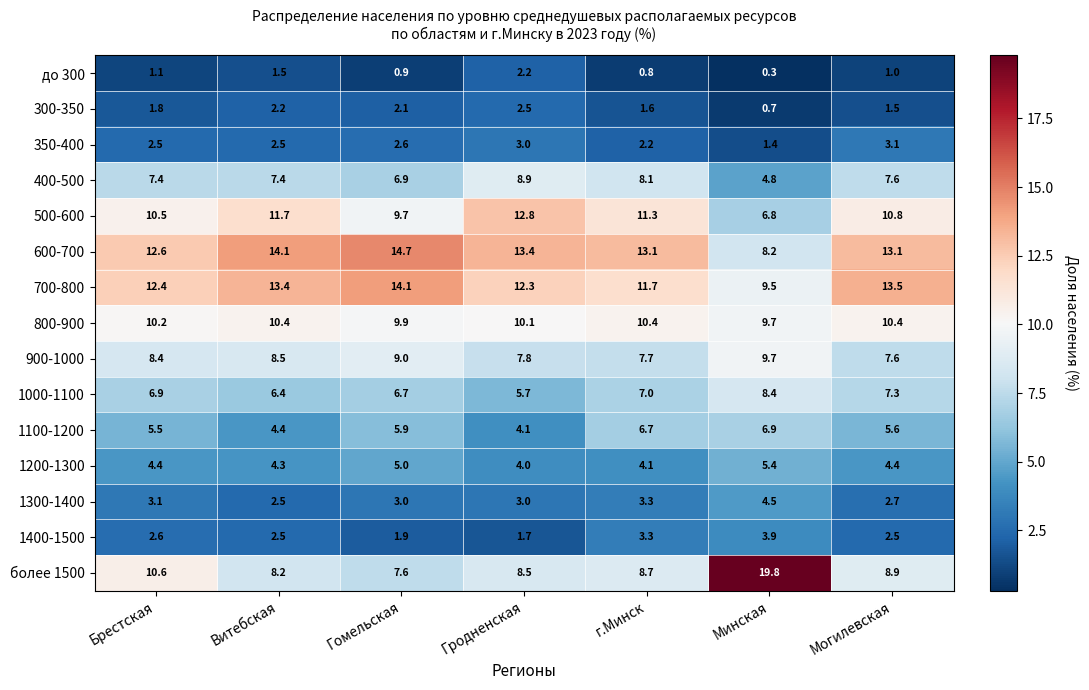

List the series in order of their peak value, lowest first.

до 300, 300-350, 350-400, 1400-1500, 1300-1400, 1200-1300, 1100-1200, 1000-1100, 400-500, 900-1000, 800-900, 500-600, 700-800, 600-700, более 1500